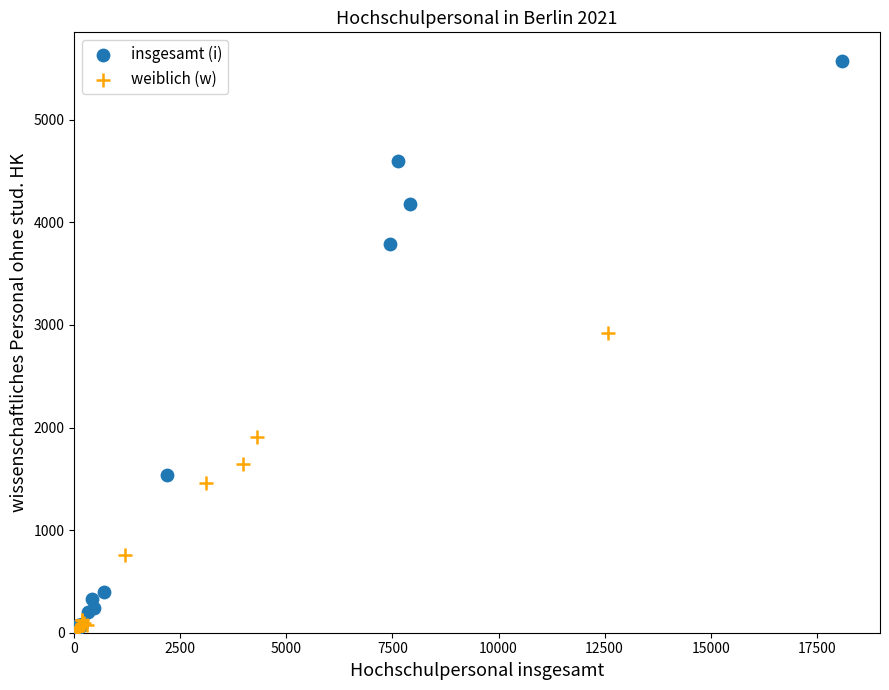

Which series reaches the maximum Y coordinate?

insgesamt (i)